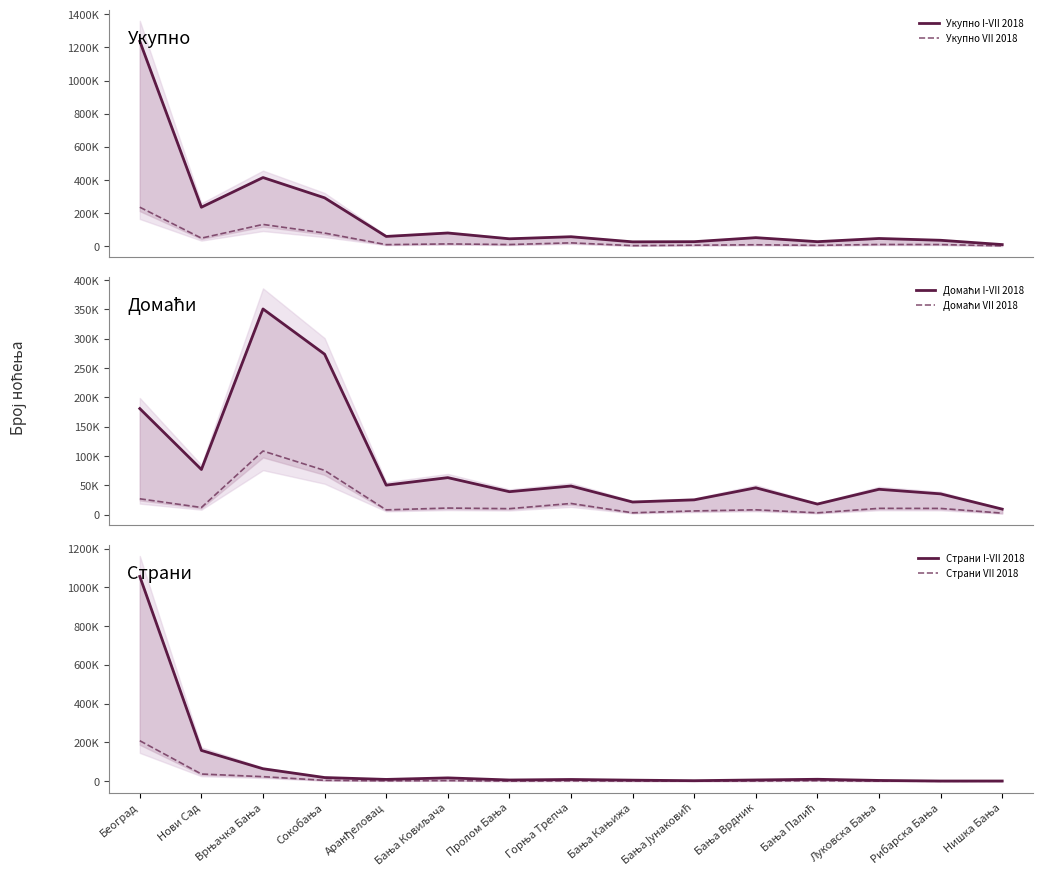

True or false: Страни I-VII 2018 and Домаћи VII 2018 intersect in this chart.

True